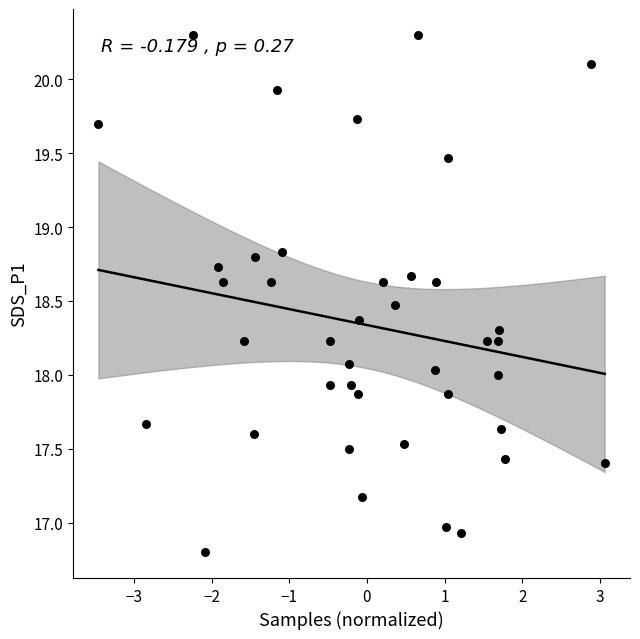

What is the range of X values (max minus min)?

6.5